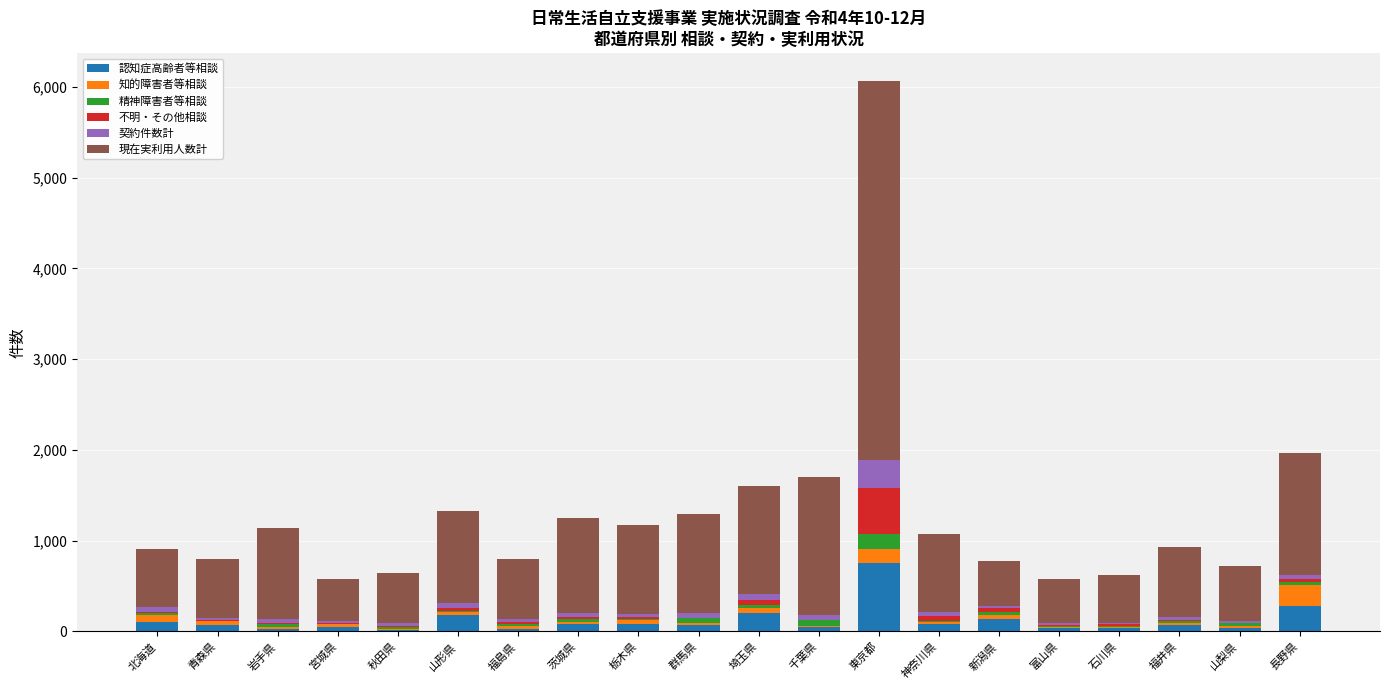

What is the maximum value for 認知症高齢者等相談?

749